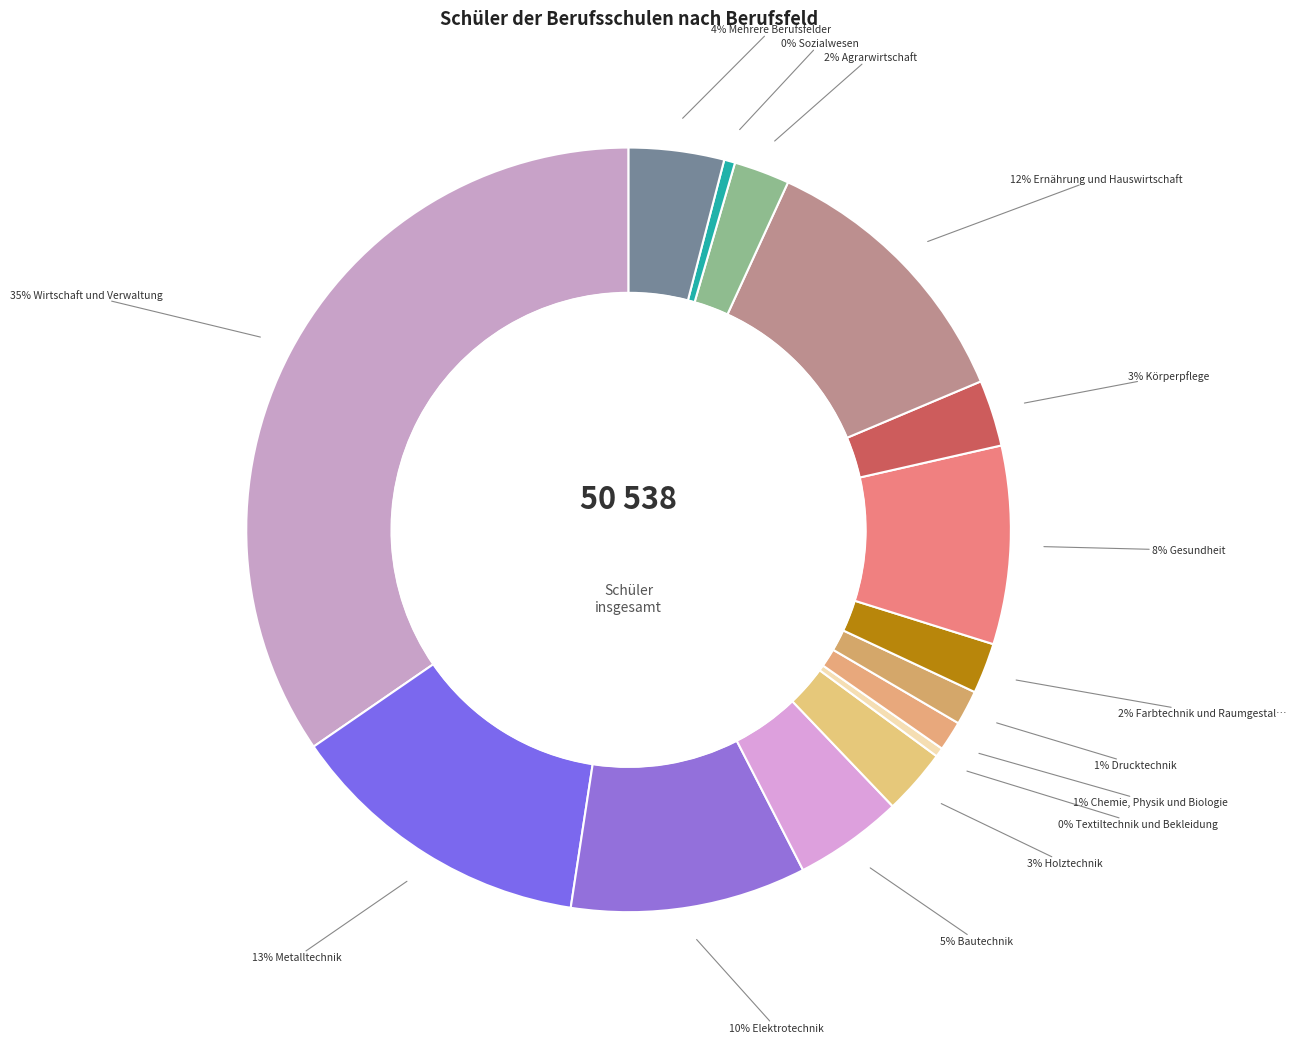

Count the number of slices in the pie.

15